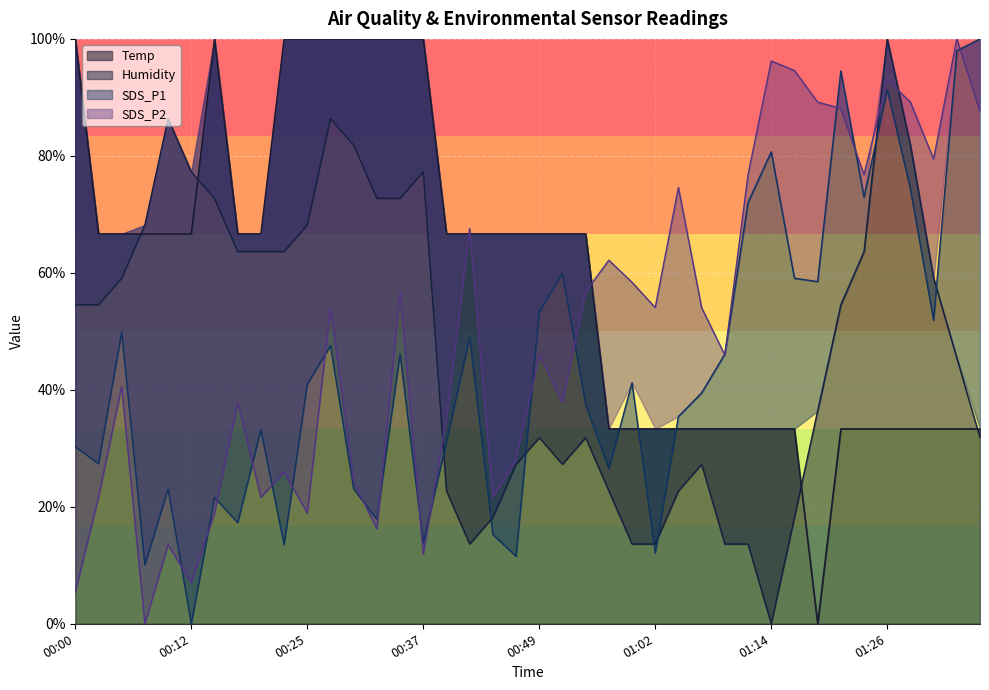

How many lines are shown in the chart?

4